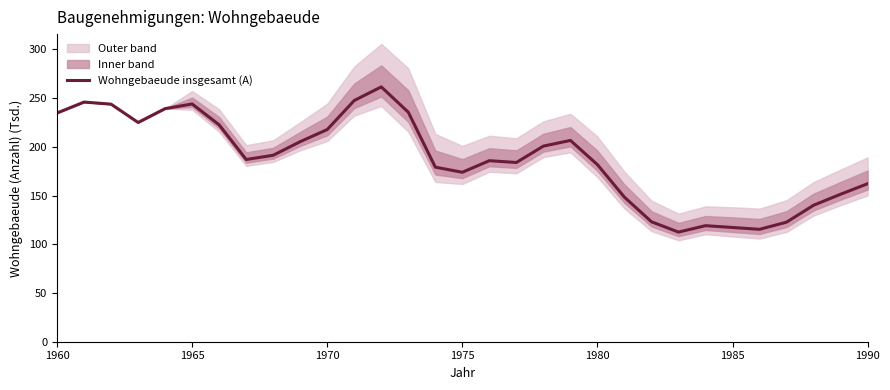

How many points are higher than both their immediate neighbors (excluding endpoints)?

6